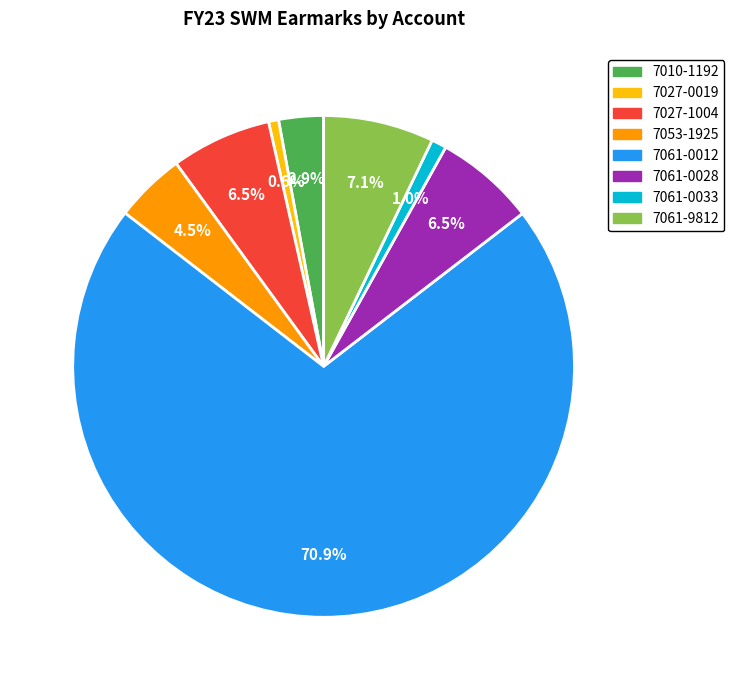

What portion of the pie excludes 7027-0019?

99.4%